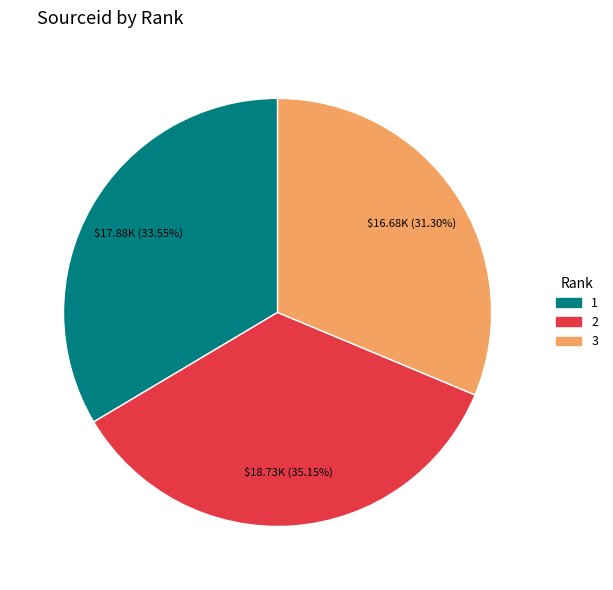

Which category has the biggest portion of the pie?

2